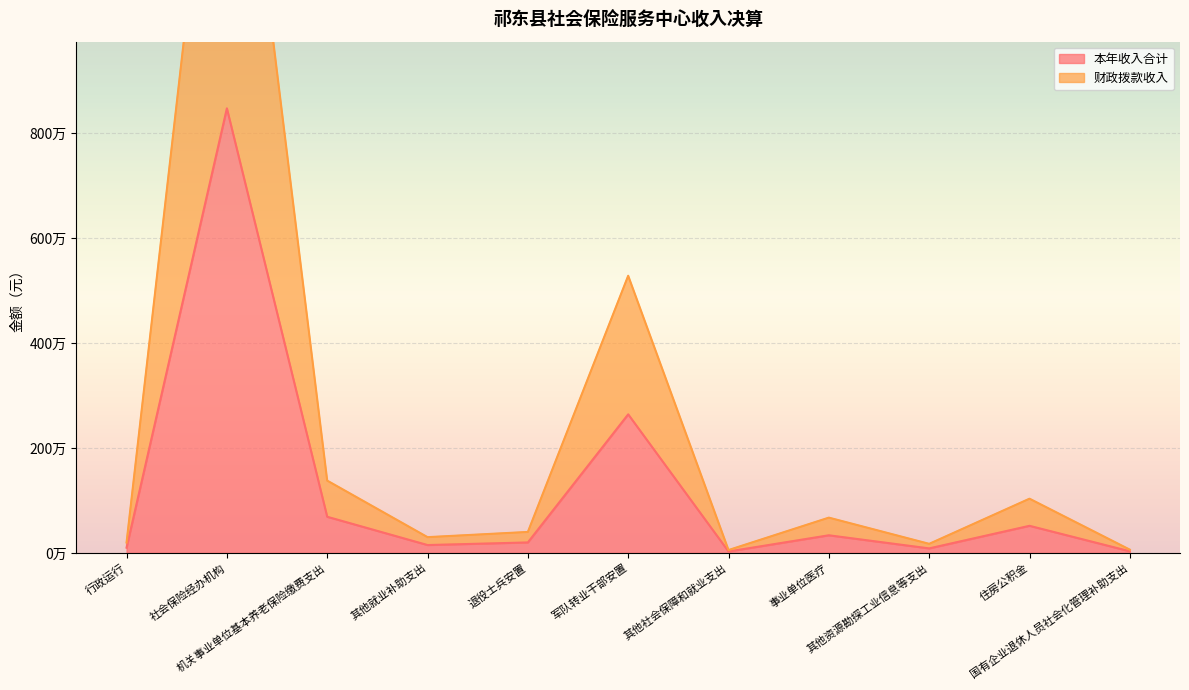

What is the sum of all 财政拨款收入 values?

13245707.7